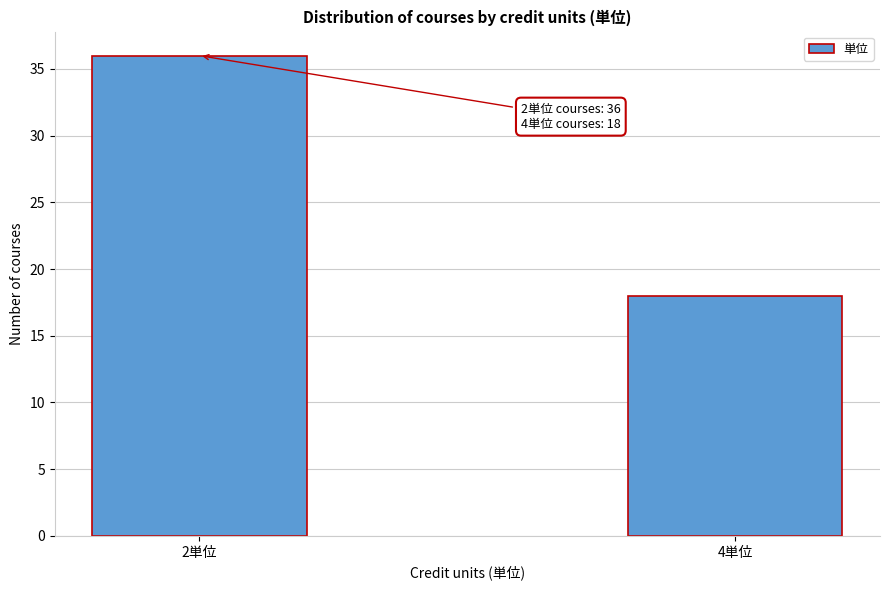

Reading left to right, extract all data points from this chart.

36	18